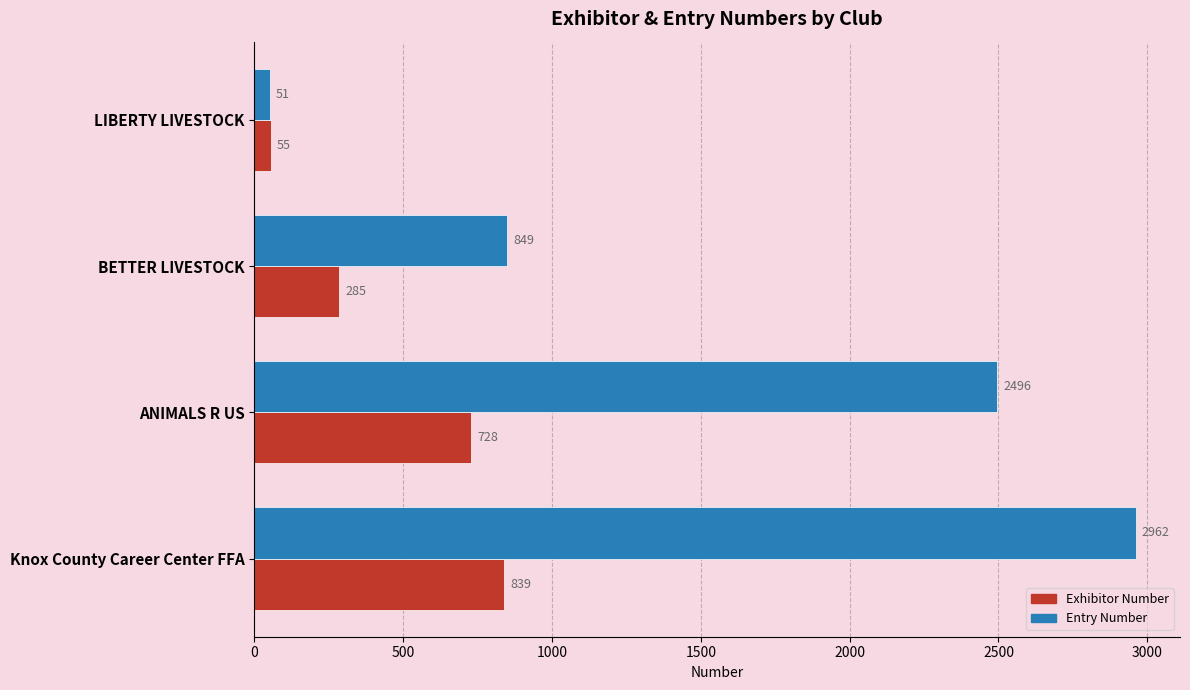

What is the greatest value displayed?

2962